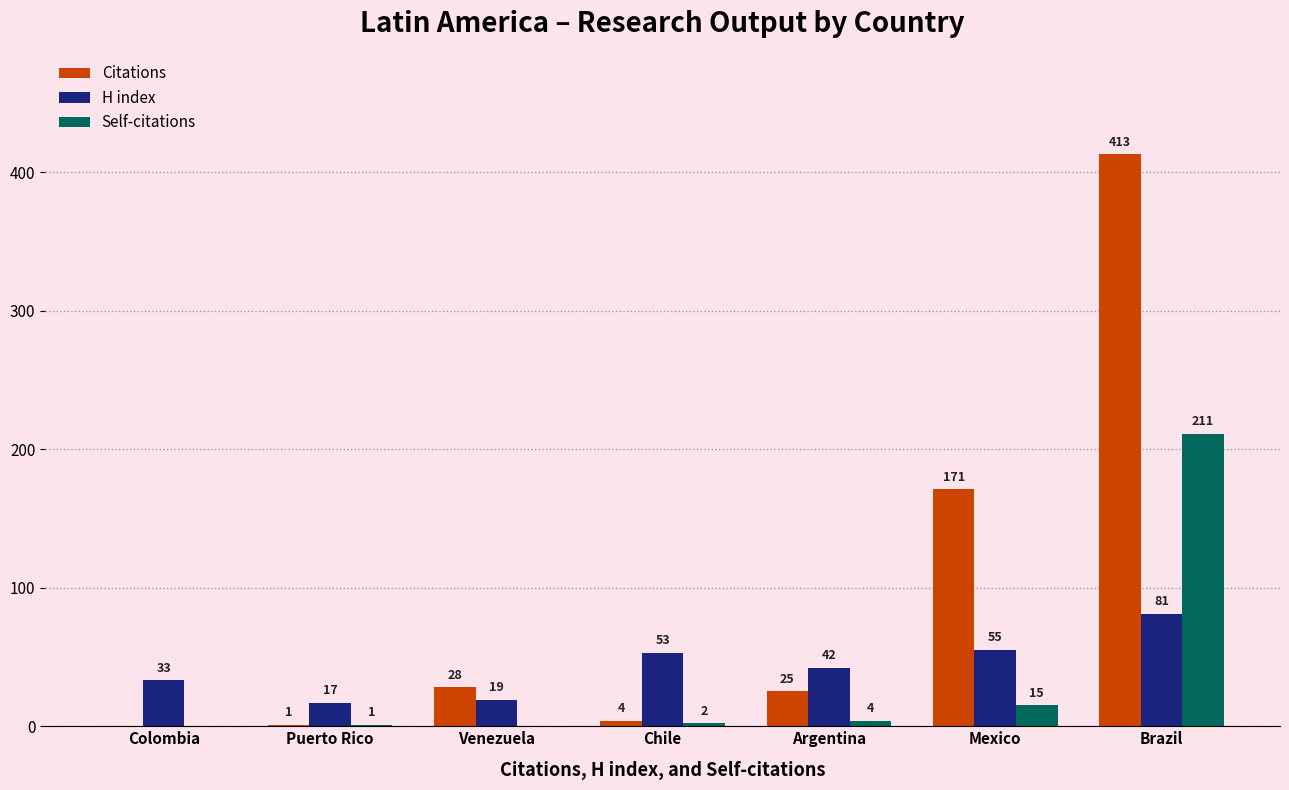

At which category is the sum across all series the highest?

Brazil